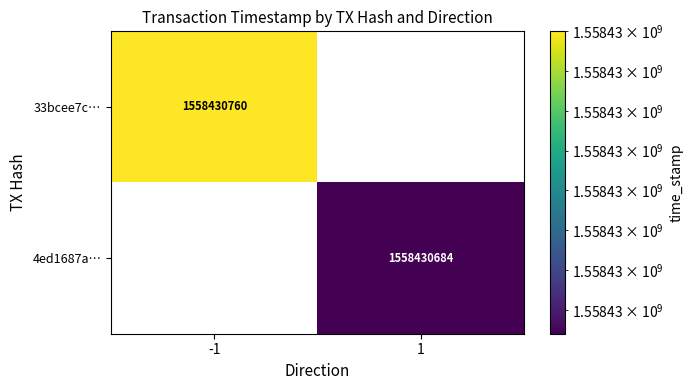

What is the difference between the 4ed1687aff2dcb2c0b70ffef52e88bf5a974b01 values at direction and time_stamp?

1558430683